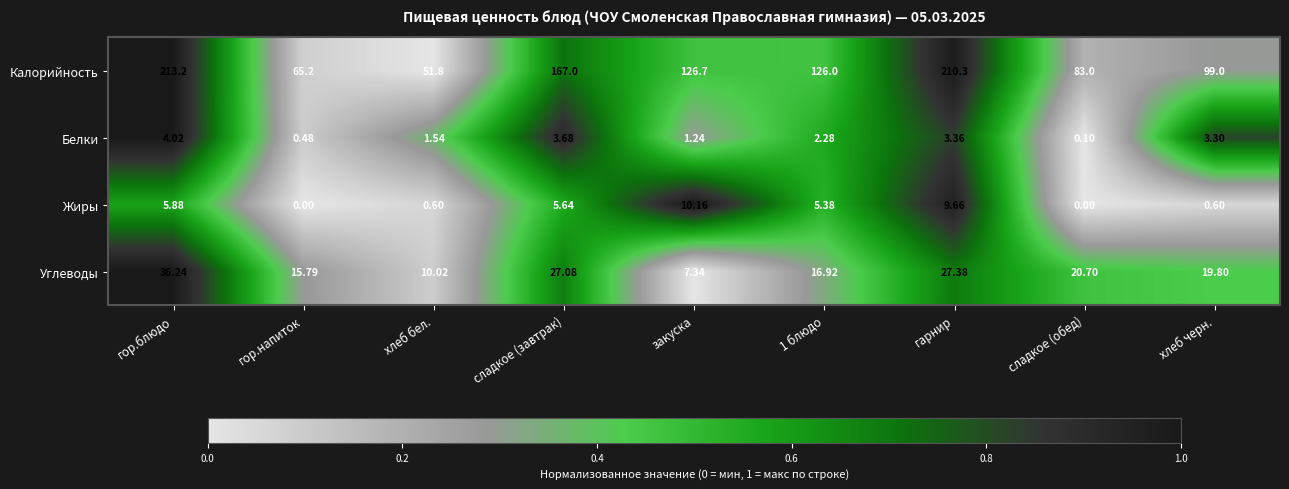

At which label is Углеводы closest to 21?

сладкое (обед)